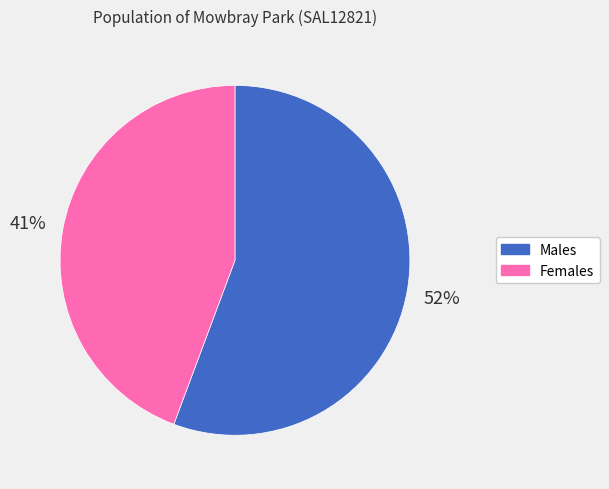

Combined, do Males and Females account for over 50%?

Yes